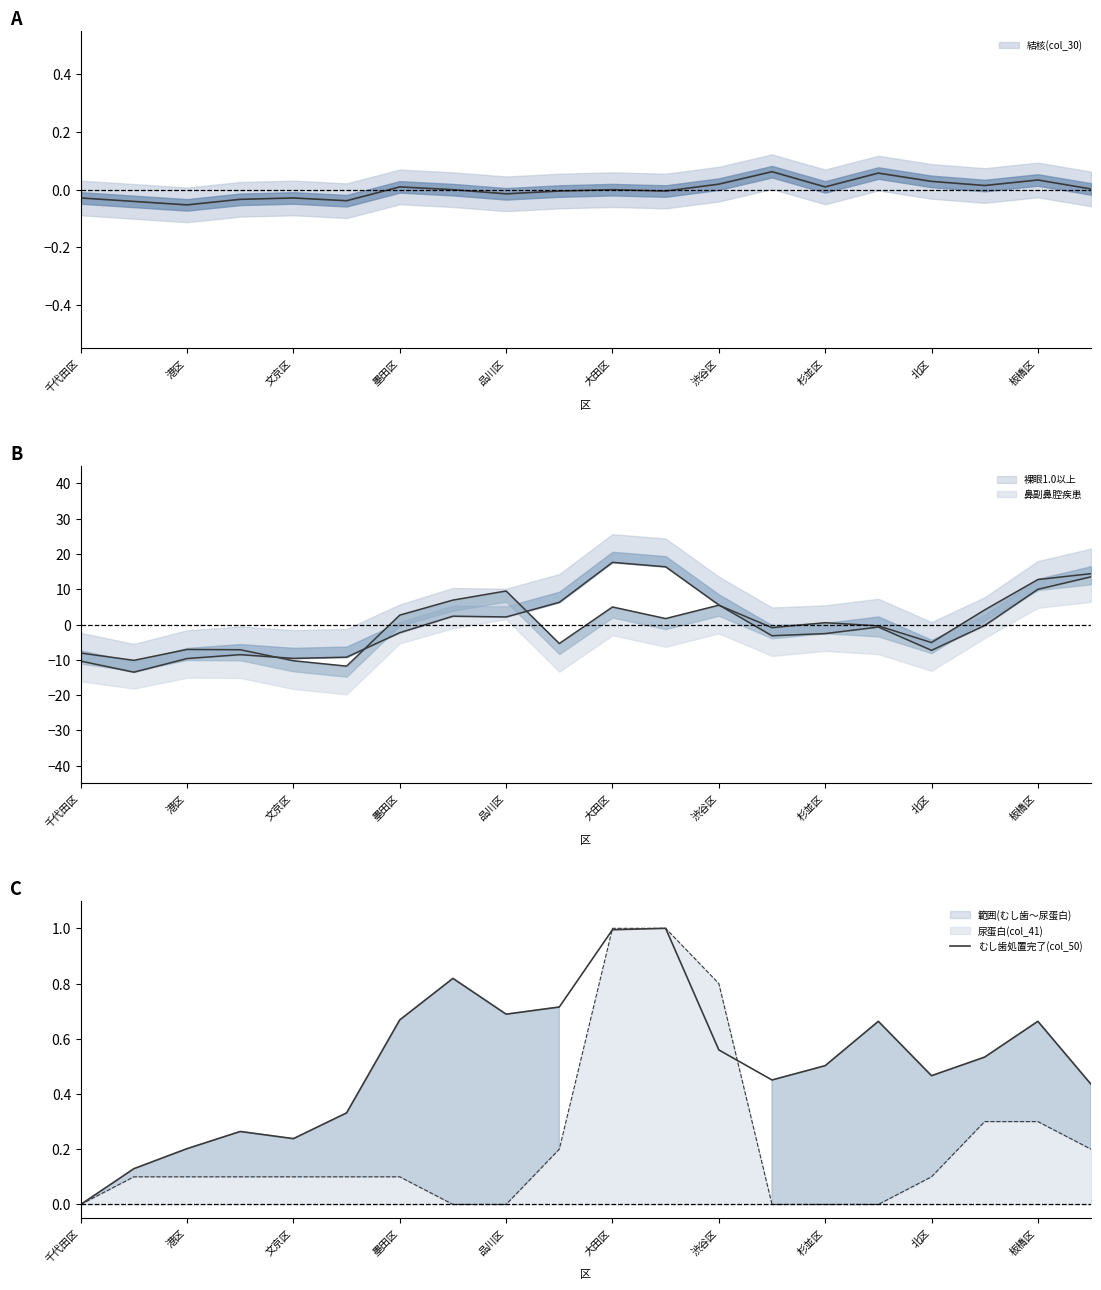

Does the chart display data point markers on the line(s)?

No